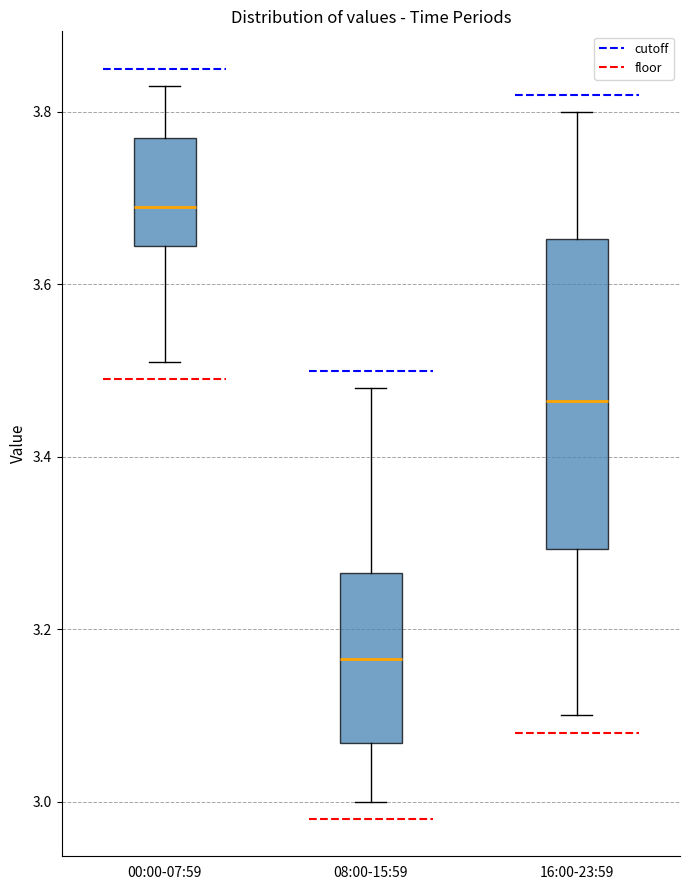

Which box has the lowest median line?

08:00-15:59